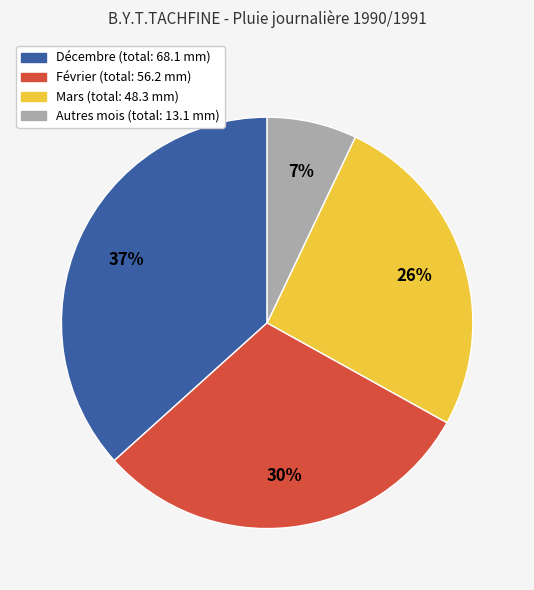

To the nearest percent, what is the difference between the largest and smallest slice percentages?

30%